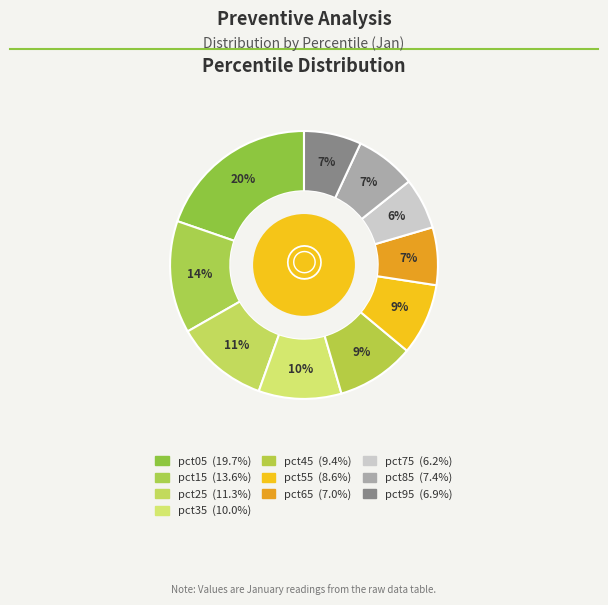

What is the smallest slice in the pie chart?

pct75